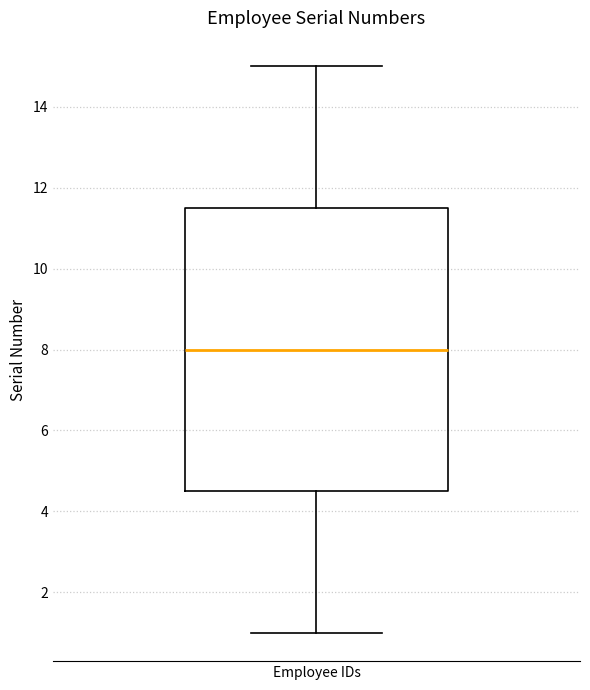

Read this box plot against the y-axis: the position of the median line, the range covered by the box, and the ends of both whiskers. The values are not printed on the chart, so give them approximately, as read against the axis.

median 8.0, box 4.6 to 11.6, whiskers 1.0 to 15.0